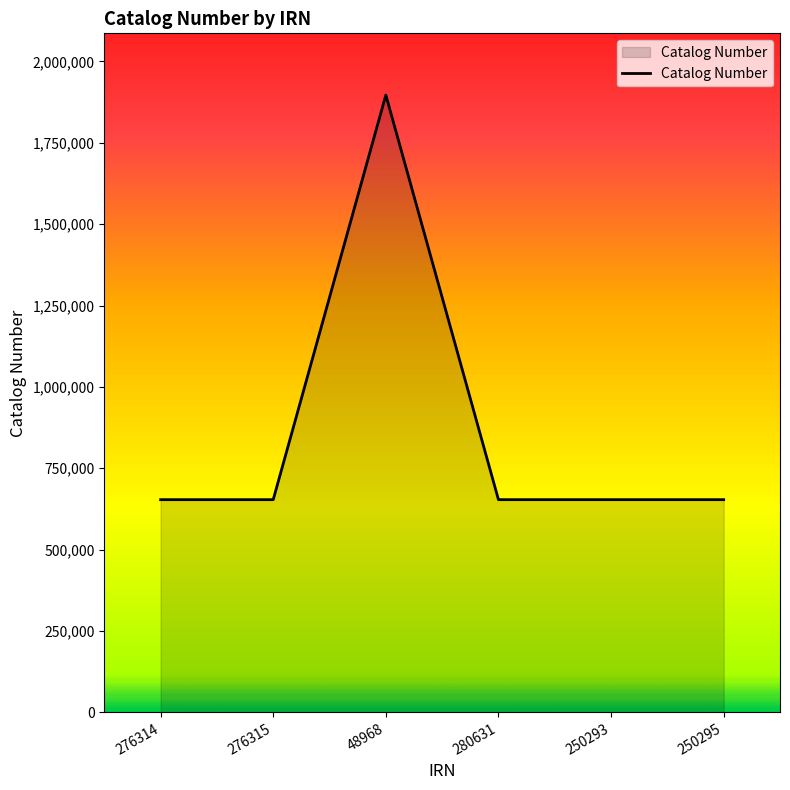

What is the sum of all values?

5164060